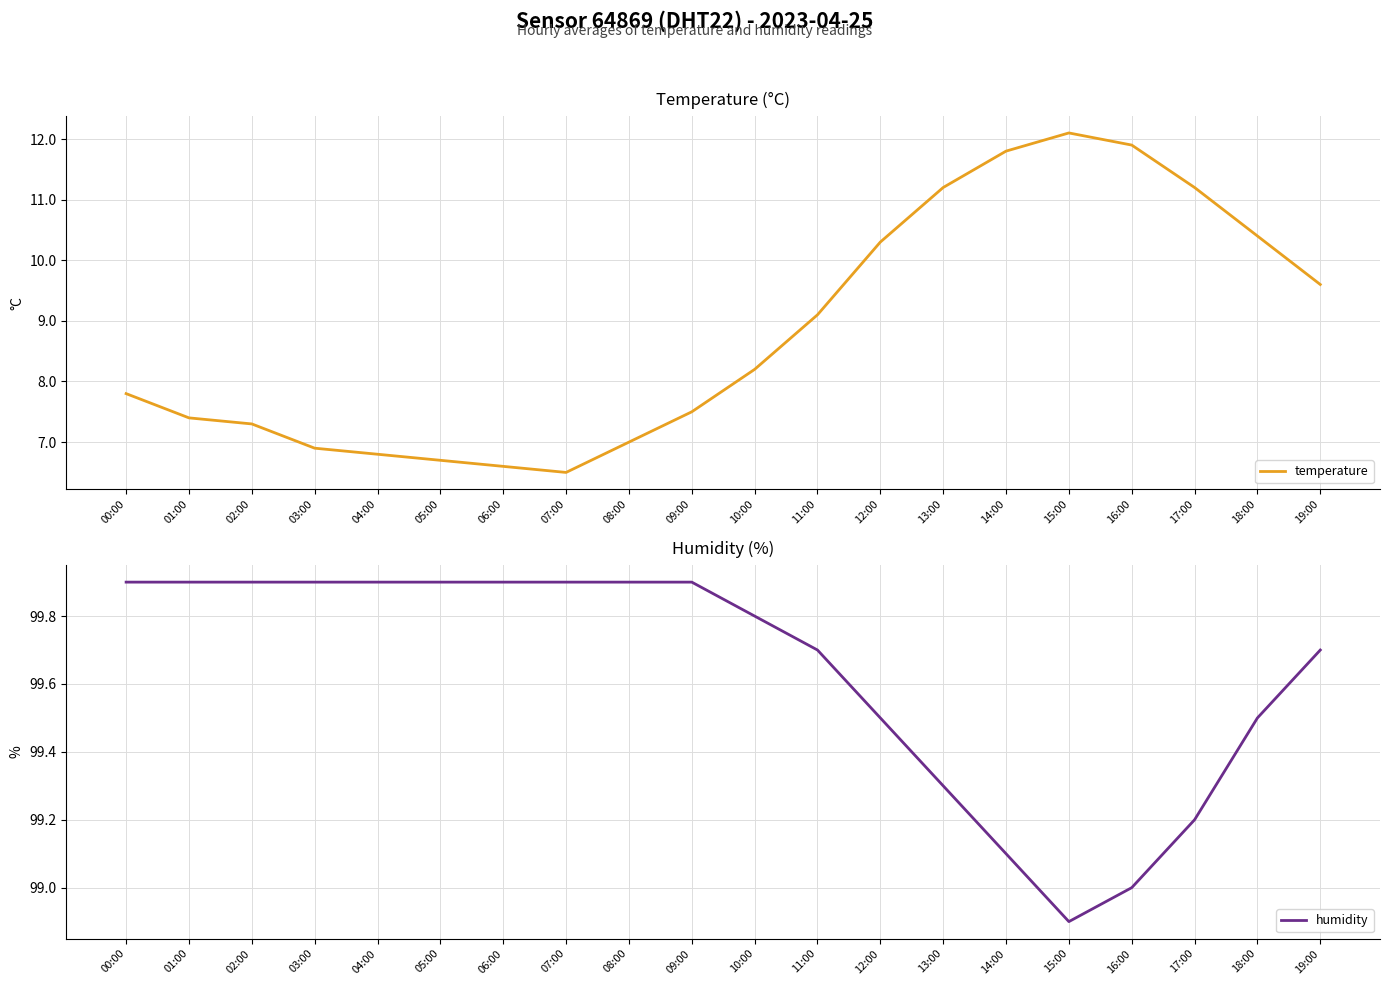

What is the average value of the temperature series?

8.8